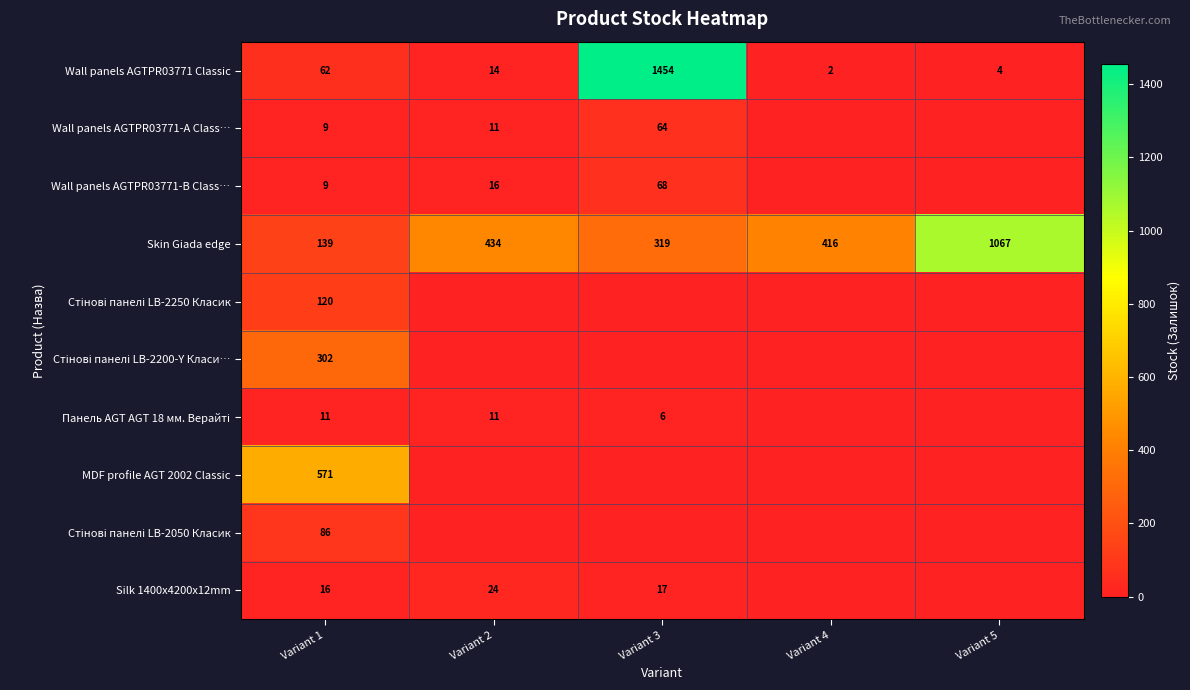

List the labels in order of Skin Giada edge value, largest first.

Variant 5, Variant 2, Variant 4, Variant 3, Variant 1